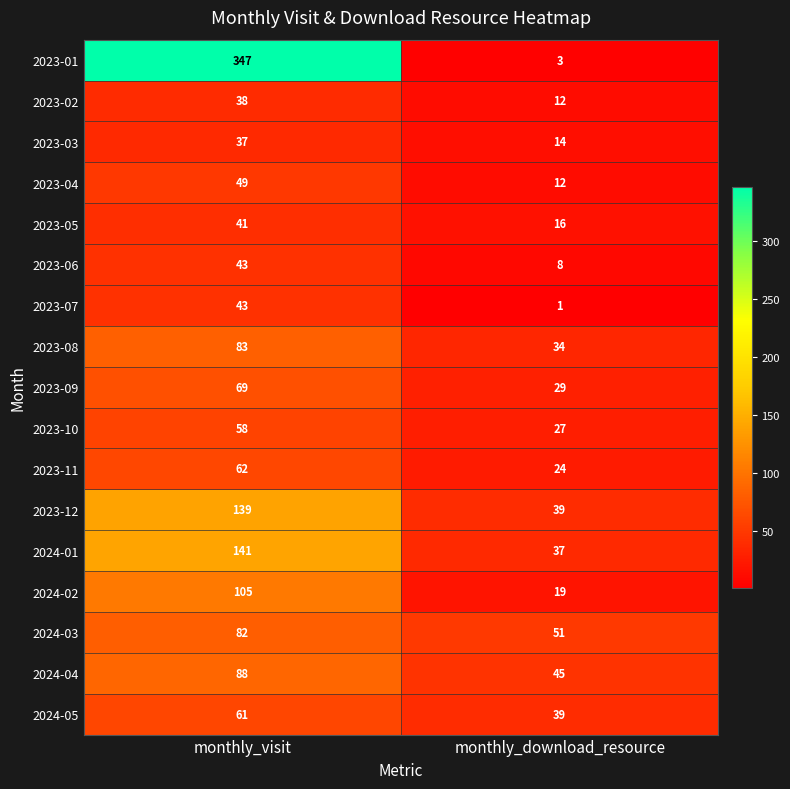

Count the number of data series in this chart.

17